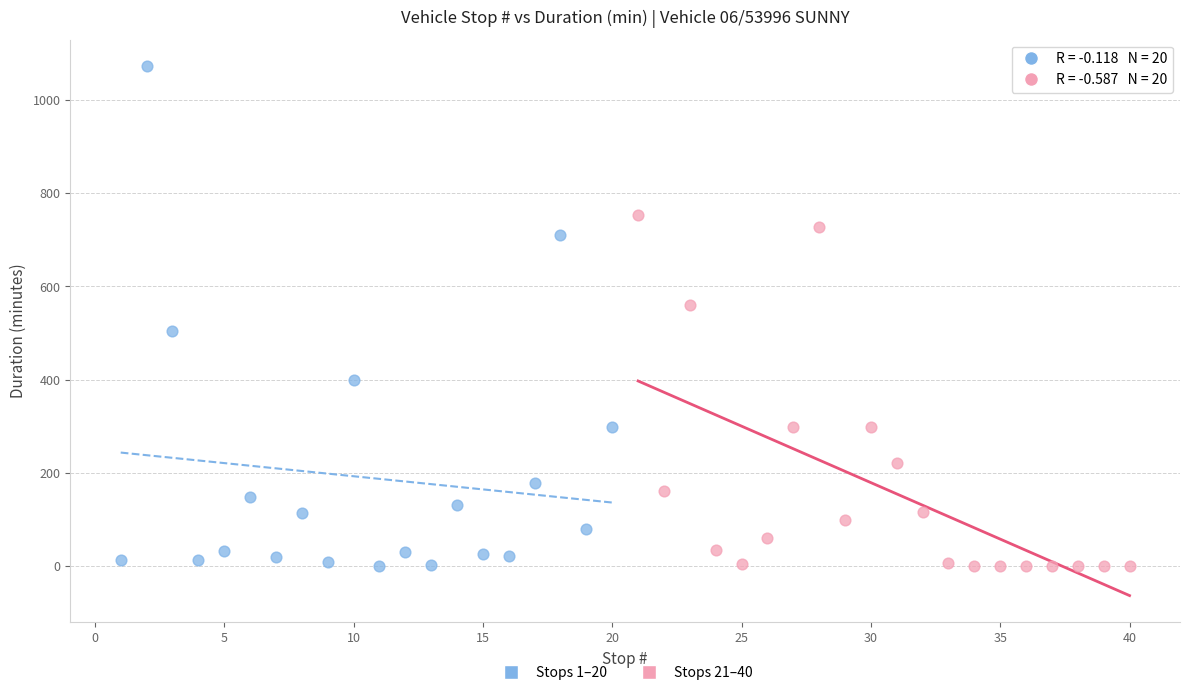

Which series reaches the maximum Y coordinate?

Stops 1–20